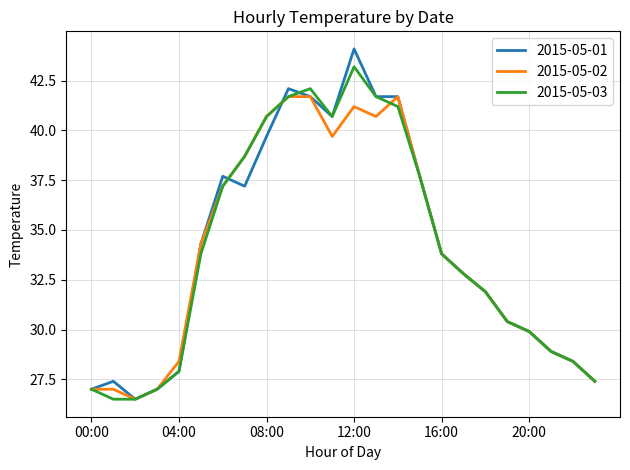

Reading right to left, transcribe all the data shown in this chart.

2015-05-01: 27.4	28.4	28.9	29.9	30.4	31.9	32.8	33.8	37.7	41.7	41.7	44.1	40.7	41.7	42.1	39.7	37.2	37.7	34.3	27.9	27.0	26.5	27.4	27.0
2015-05-02: 27.4	28.4	28.9	29.9	30.4	31.9	32.8	33.8	37.7	41.7	40.7	41.2	39.7	41.7	41.7	40.7	38.7	37.2	34.3	28.4	27.0	26.5	27.0	27.0
2015-05-03: 27.4	28.4	28.9	29.9	30.4	31.9	32.8	33.8	37.7	41.2	41.7	43.2	40.7	42.1	41.7	40.7	38.7	37.2	33.8	27.9	27.0	26.5	26.5	27.0